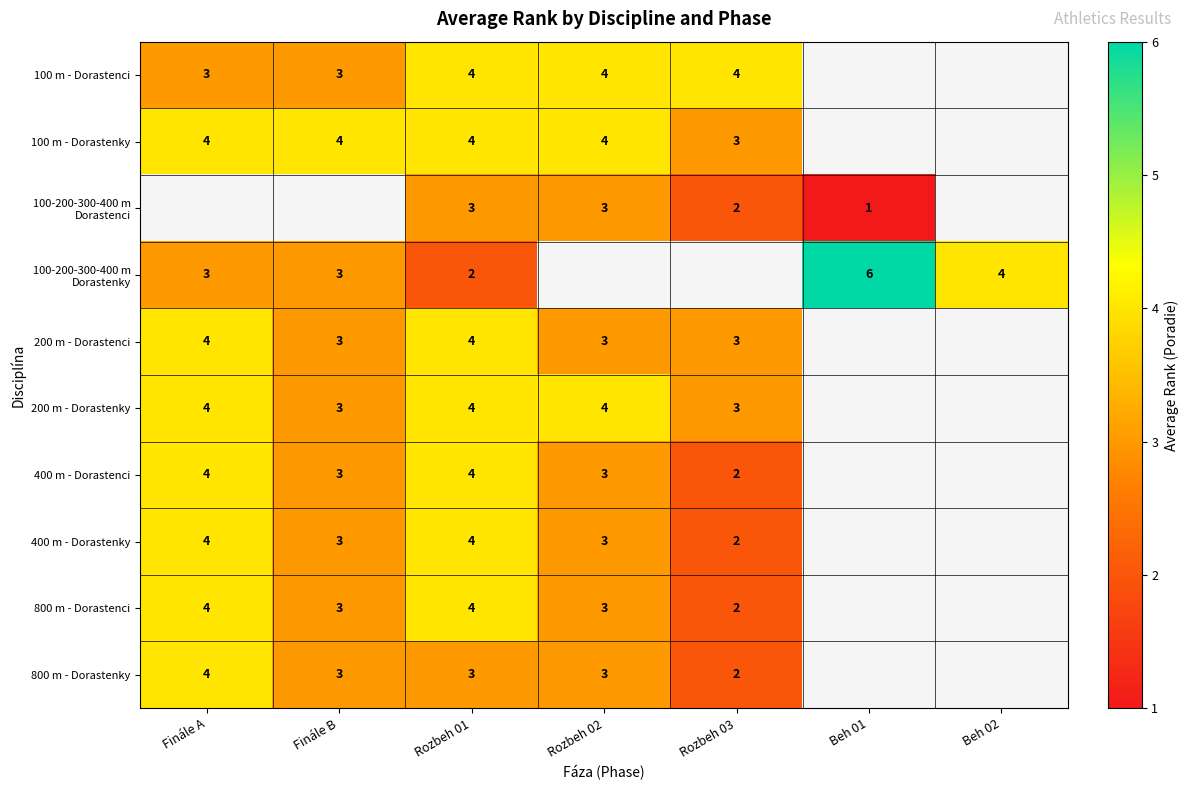

True or false: 200 m - Dorastenci has a value of 3 at Rozbeh 03.

True